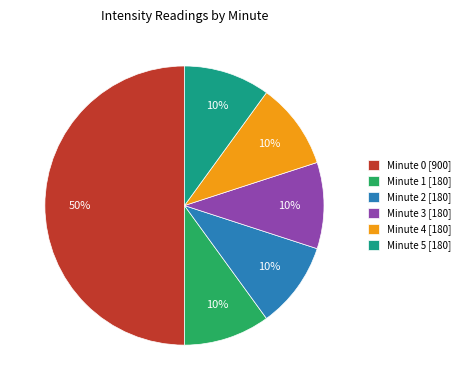

To the nearest percent, what is the average slice percentage?

17%